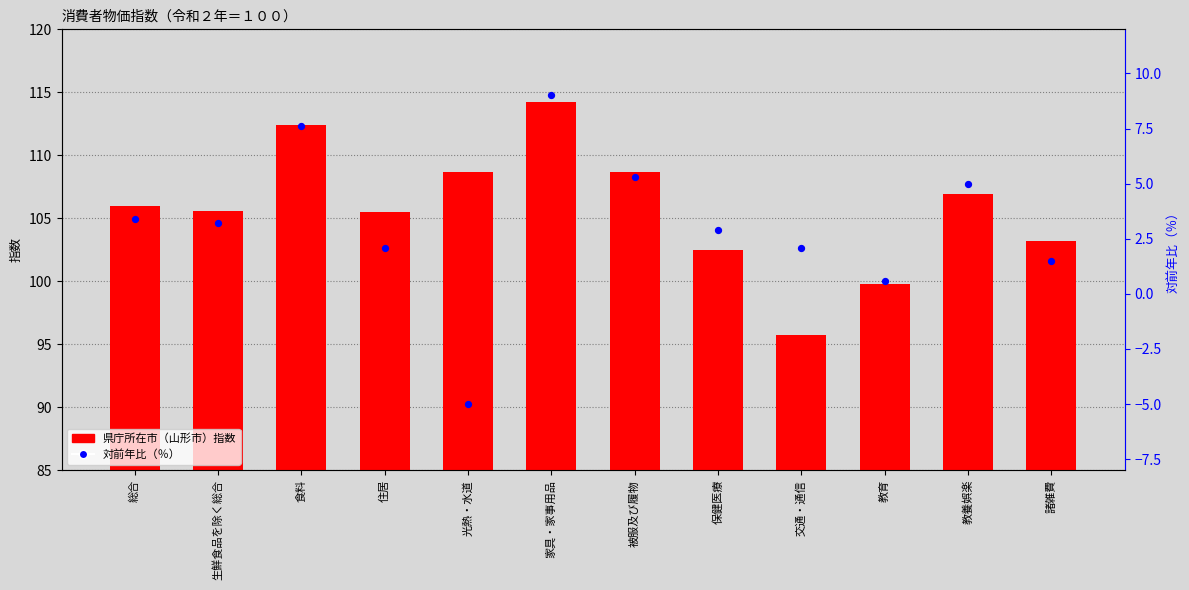

At how many categories does at least one series exceed 3?

12